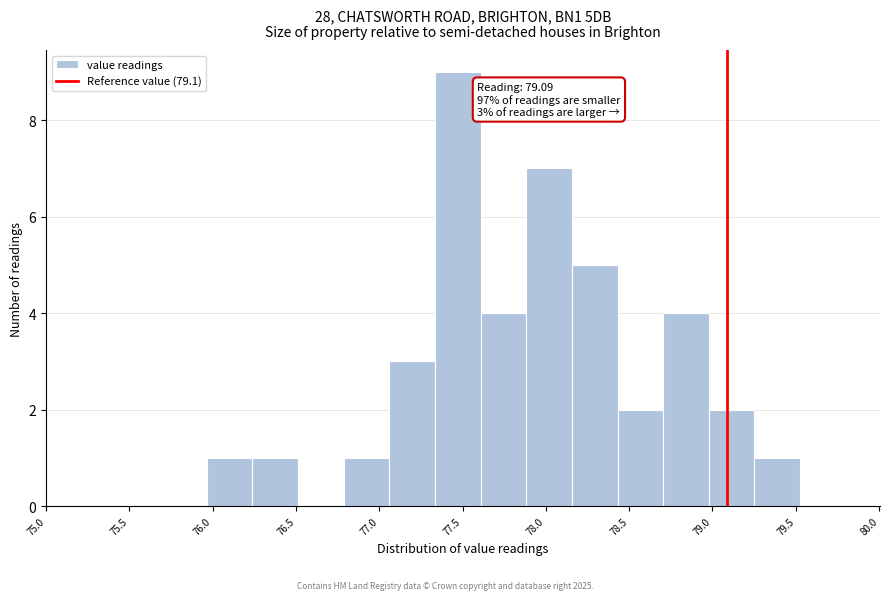

Over which range of the x-axis is the bar tallest?

77.35 to 77.60